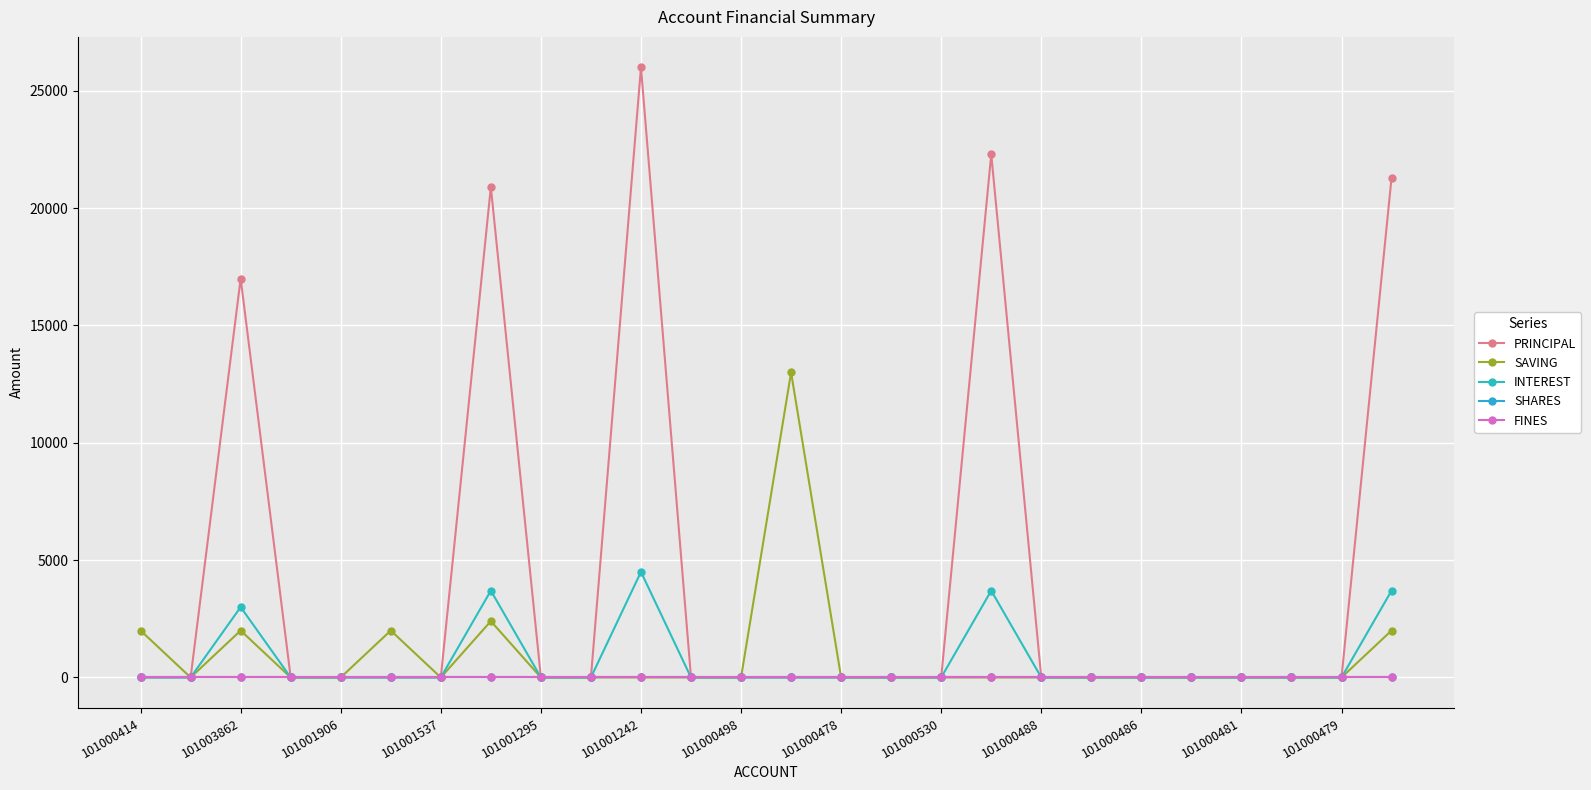

Does the chart have visible grid lines?

Yes